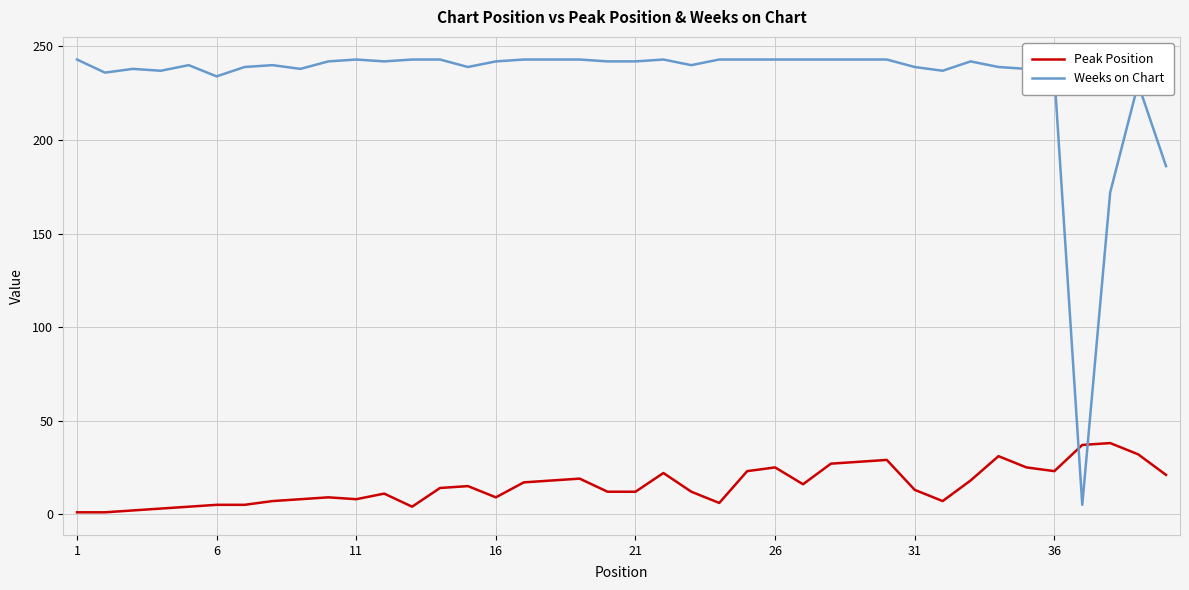

True or false: Peak Position and Weeks on Chart cross at least once.

True